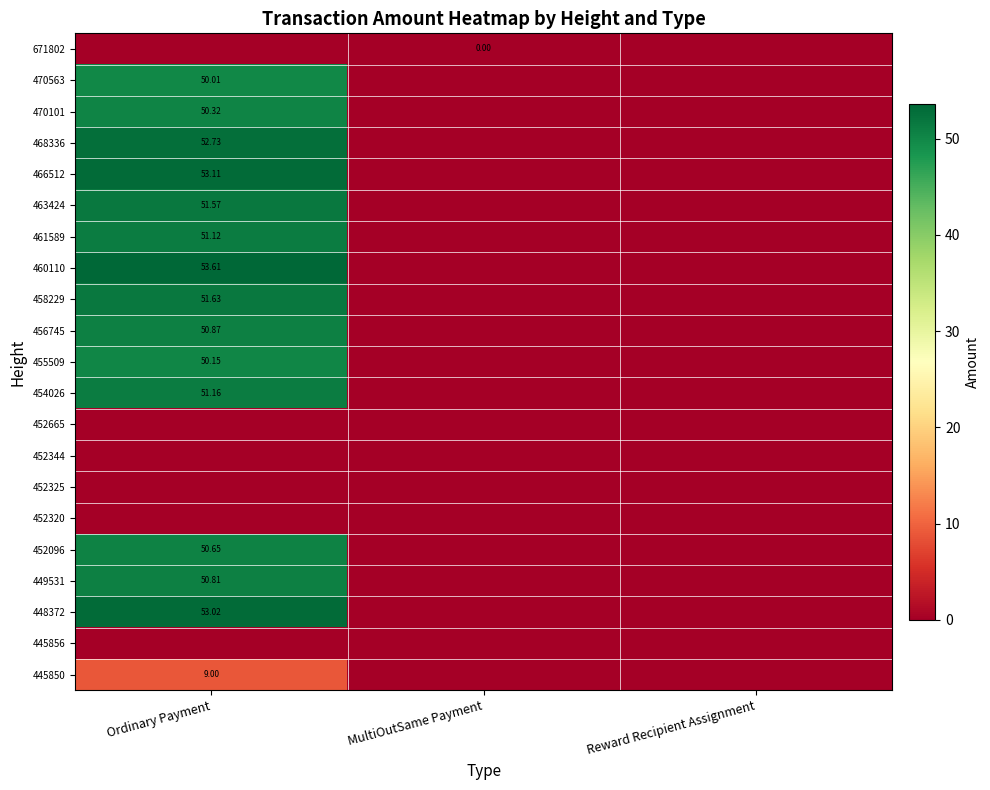

At which category is the sum across all series the highest?

Ordinary Payment